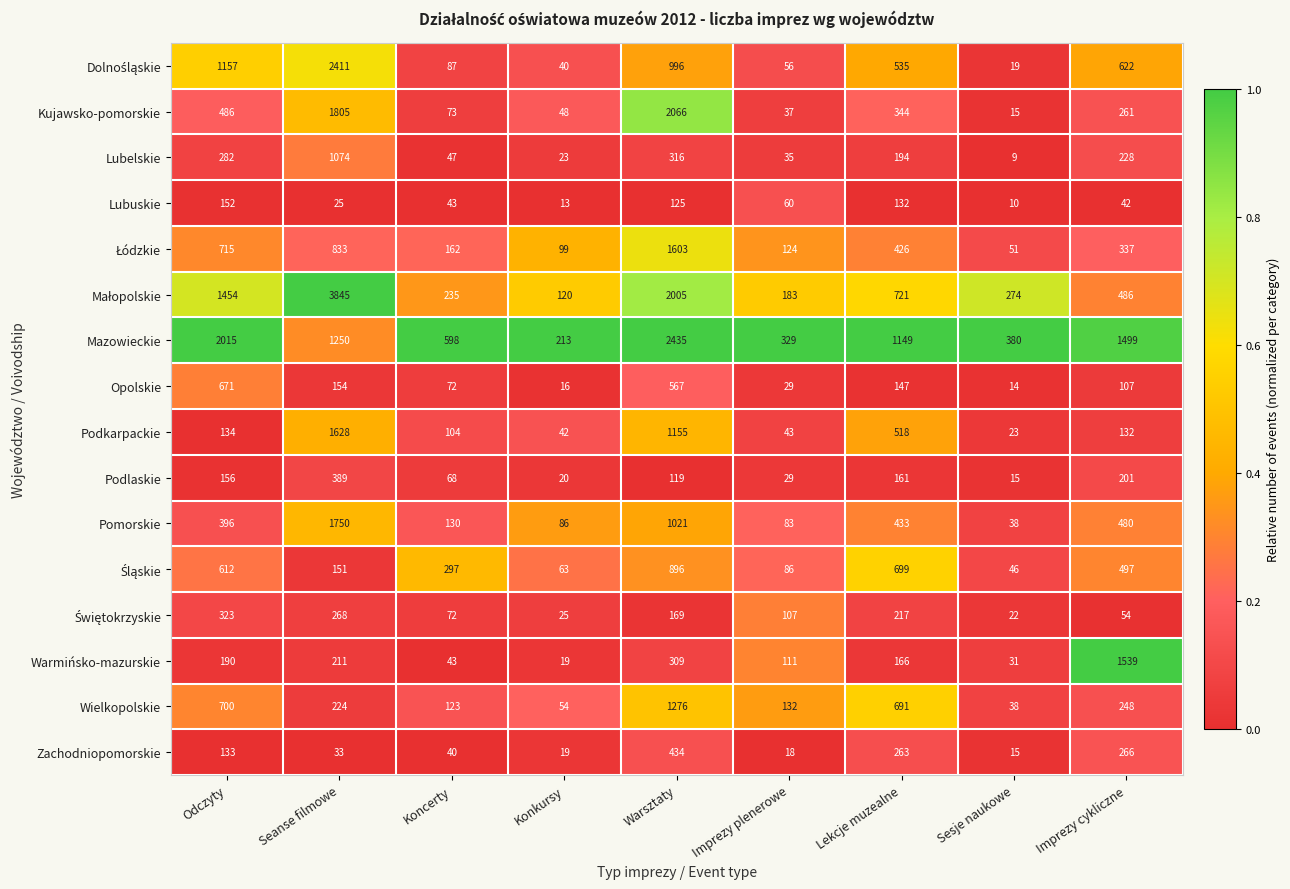

What is the spread (max minus min) of values at Warsztaty?

2316